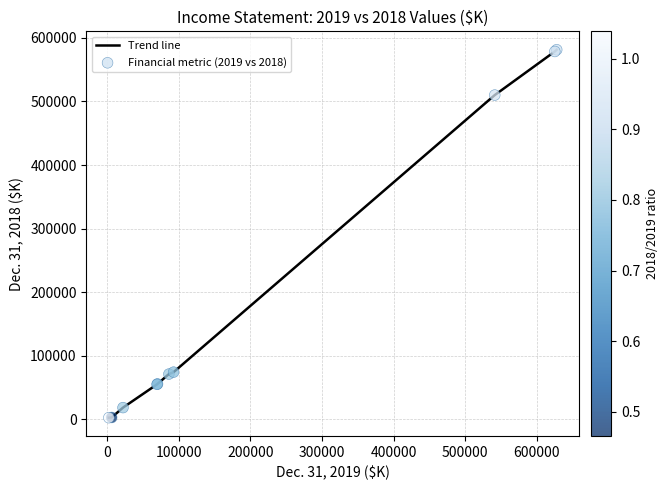

What is the difference between the maximum and minimum values?

578545